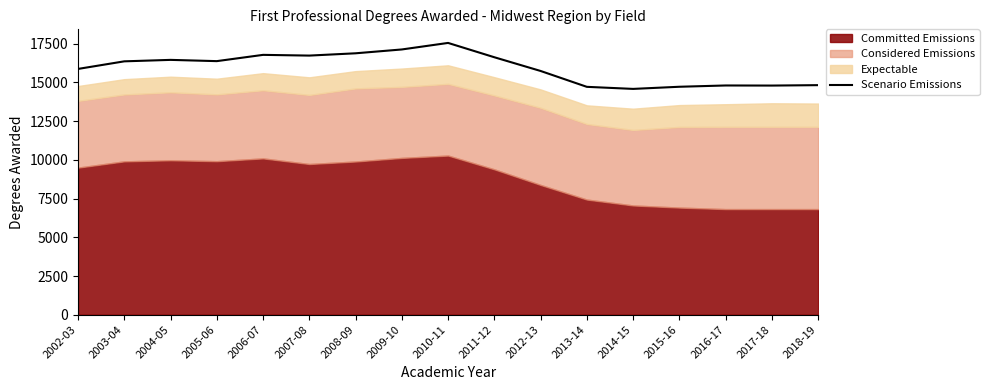

Reading right to left, what are all the values shown in this chart?

14828	14801	14807	14724	14586	14719	15744	16630	17555	17133	16885	16737	16784	16379	16460	16366	15876